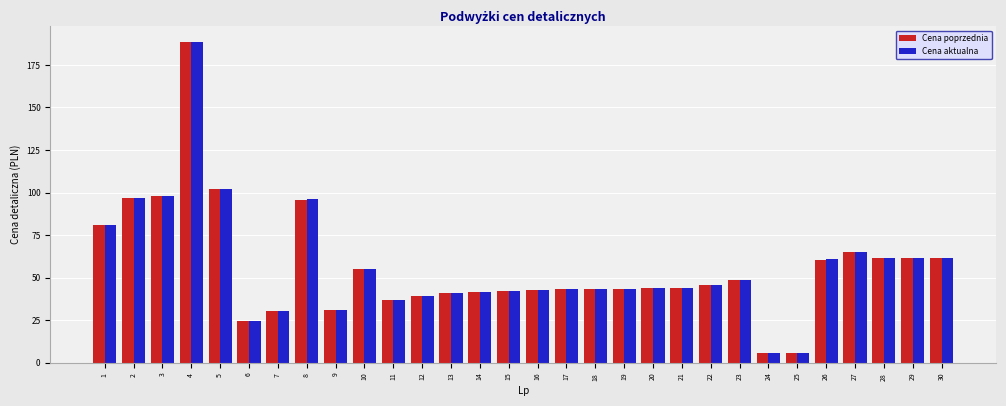

What is the difference between the Cena aktualna values at 10 and 25?

49.1